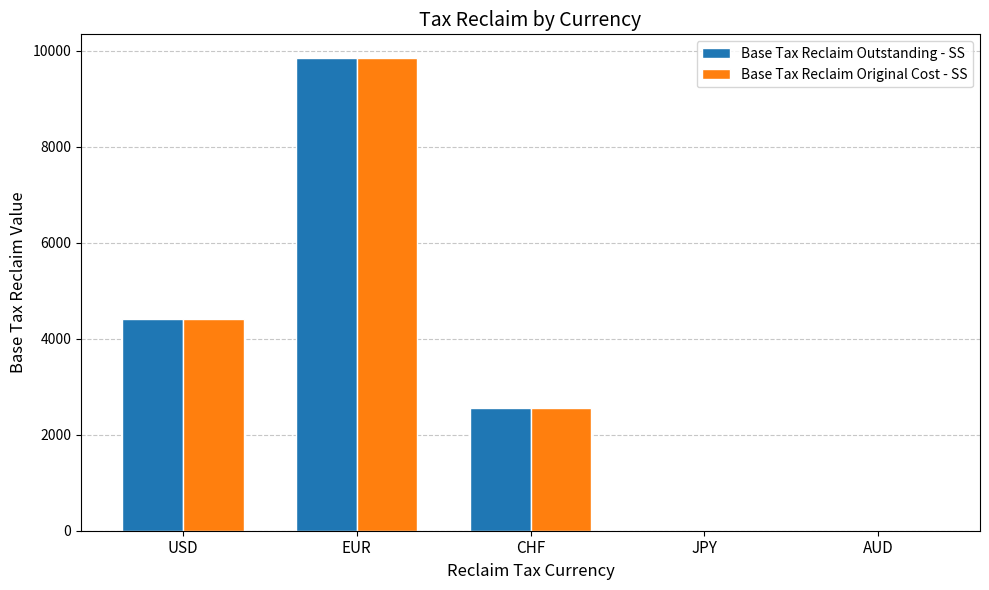

Count the number of data series in this chart.

2